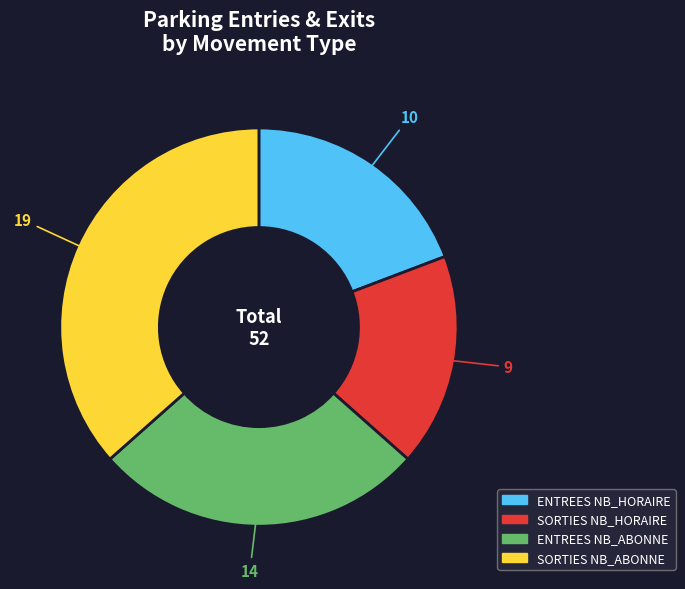

The SORTIES NB_HORAIRE slice represents 26% of the pie. True or false?

False